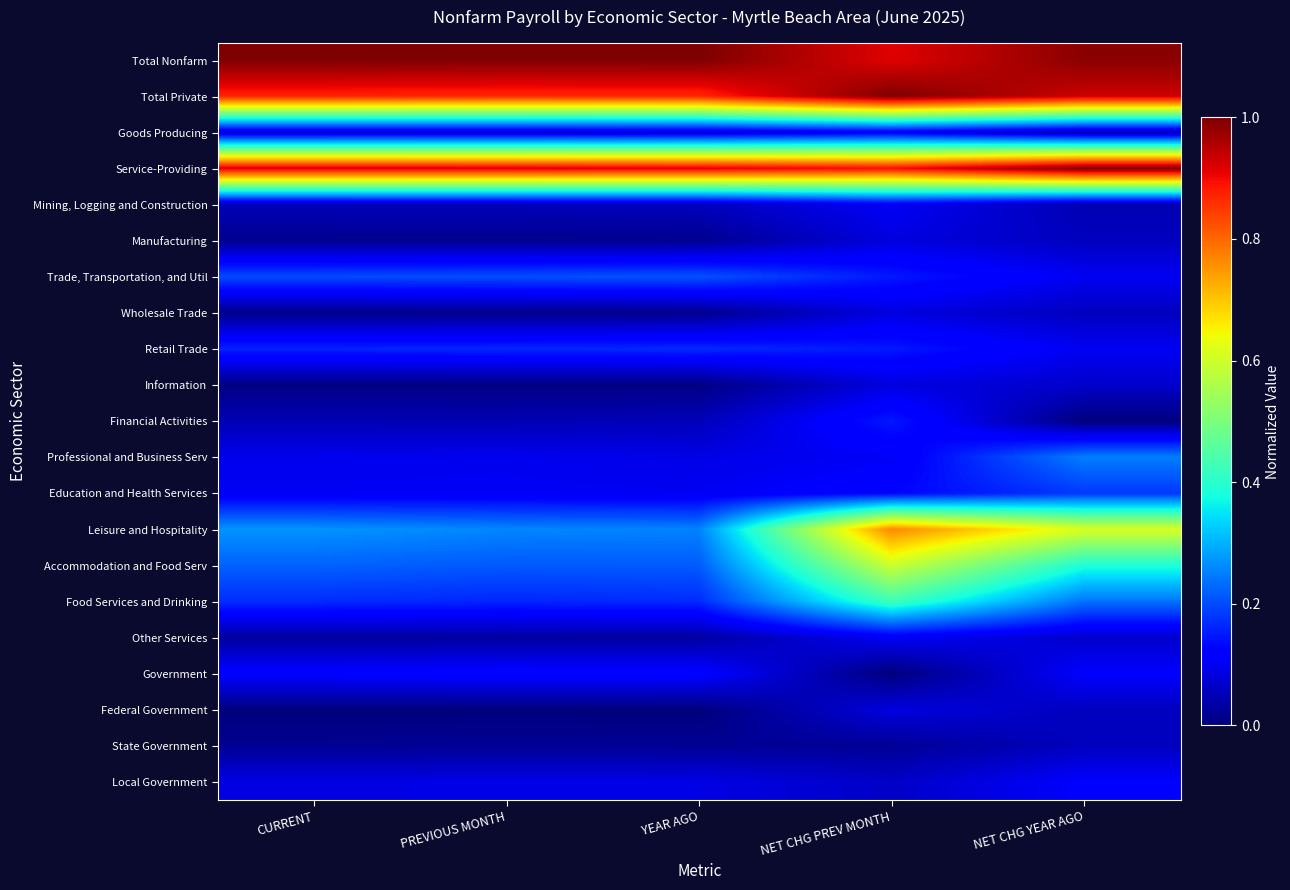

How many series are shown in this chart?

21